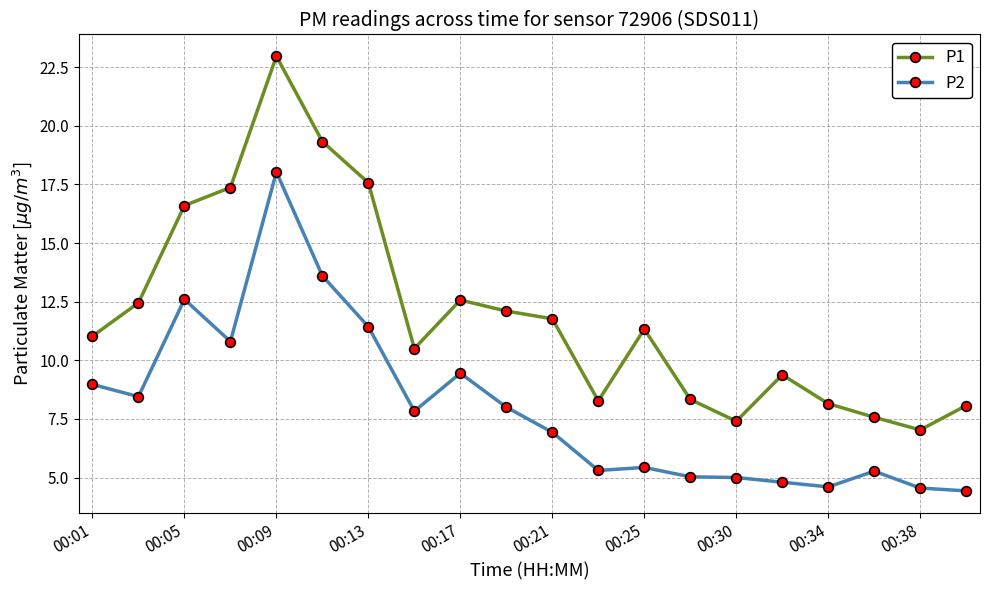

What is the value of the P2 point at the 16th from the left?

4.8